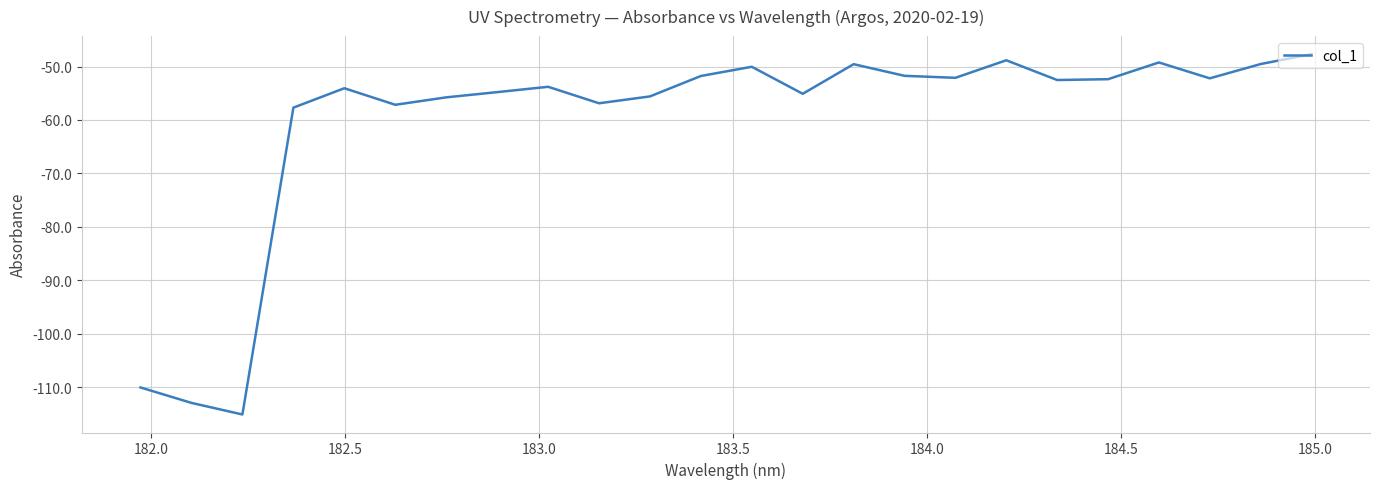

What is the maximum value shown in the chart?

-47.7